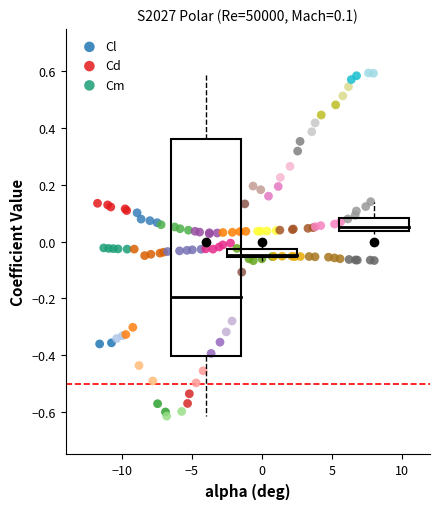

Which series contains the lowest Y value?

Cl